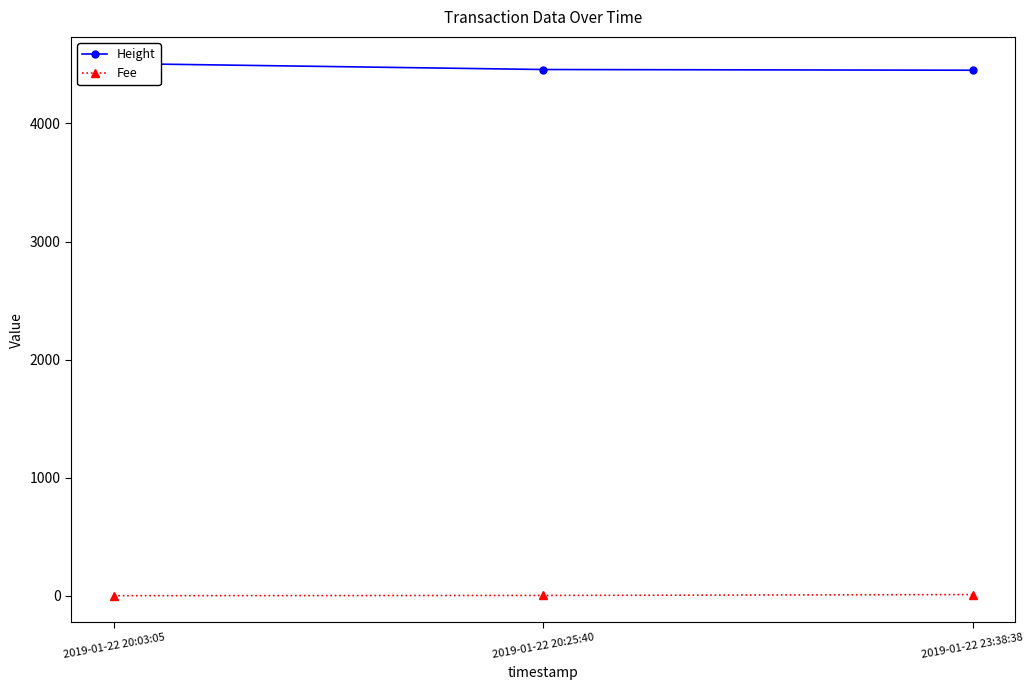

Which category has the lowest value in the Fee series?

2019-01-22 20:03:05